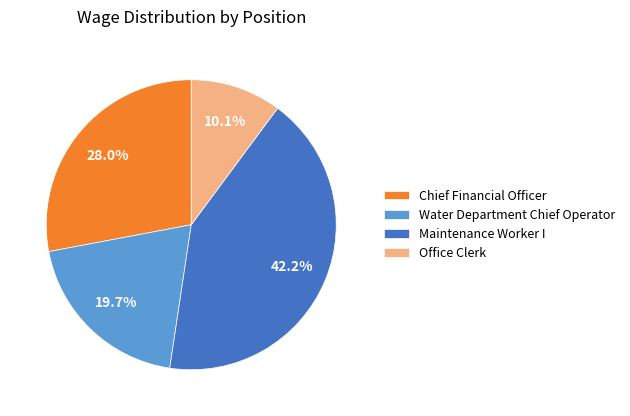

How many slices are in this pie chart?

4